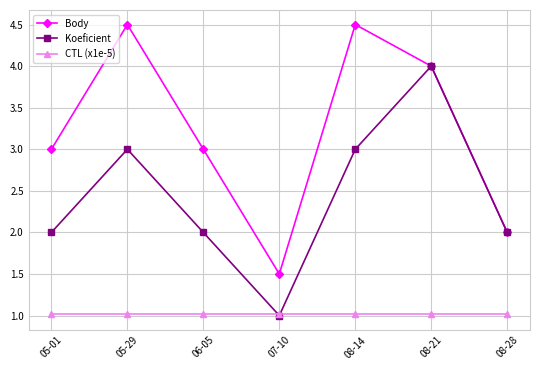

Reading left to right, what are all the values shown in this chart?

Body: 05-01=3.0	05-29=4.5	06-05=3.0	07-10=1.5	08-14=4.5	08-21=4.0	08-28=2.0
Koeficient: 05-01=2.0	05-29=3.0	06-05=2.0	07-10=1.0	08-14=3.0	08-21=4.0	08-28=2.0
CTL (x1e-5): 05-01=1.0	05-29=1.0	06-05=1.0	07-10=1.0	08-14=1.0	08-21=1.0	08-28=1.0